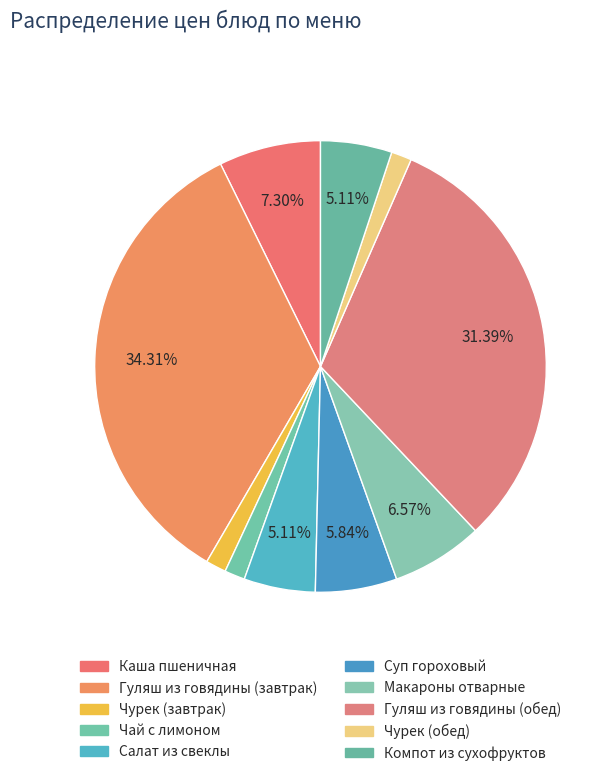

Combined, do Макароны отварные and Суп гороховый account for over 50%?

No